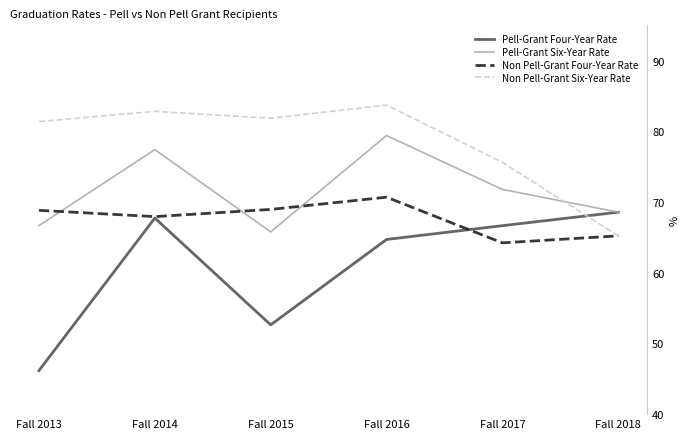

How many intersections are there between Pell-Grant Six-Year Rate and Non Pell-Grant Six-Year Rate?

1